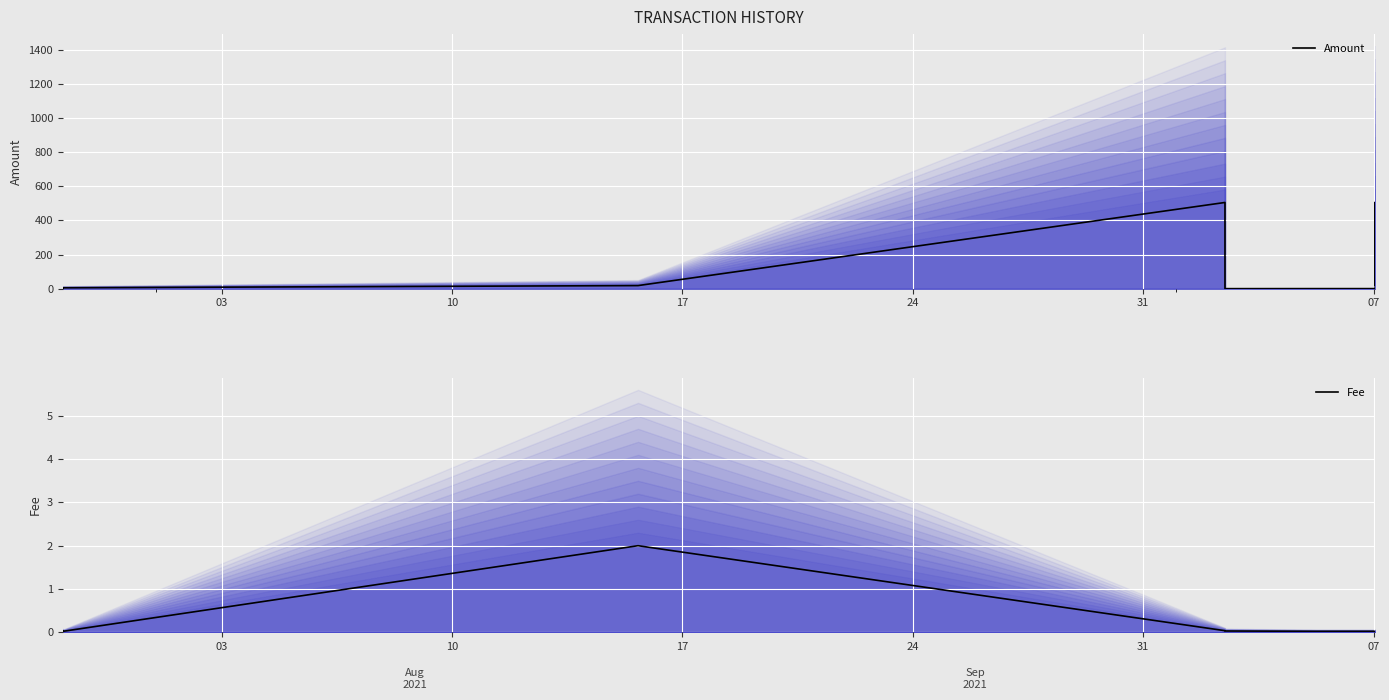

Which series has the largest range (max minus min)?

Amount